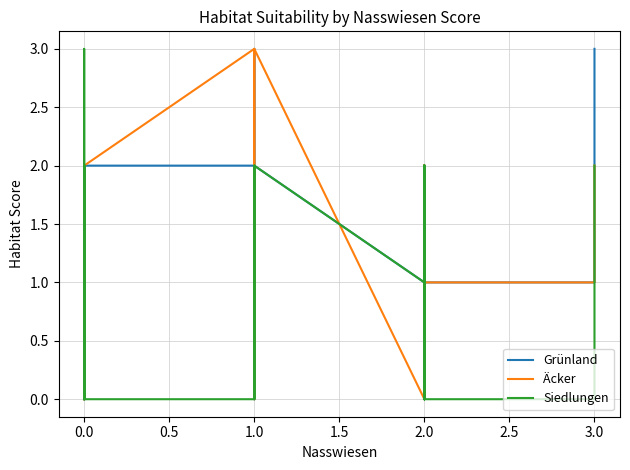

How many distinct data groups are displayed?

3